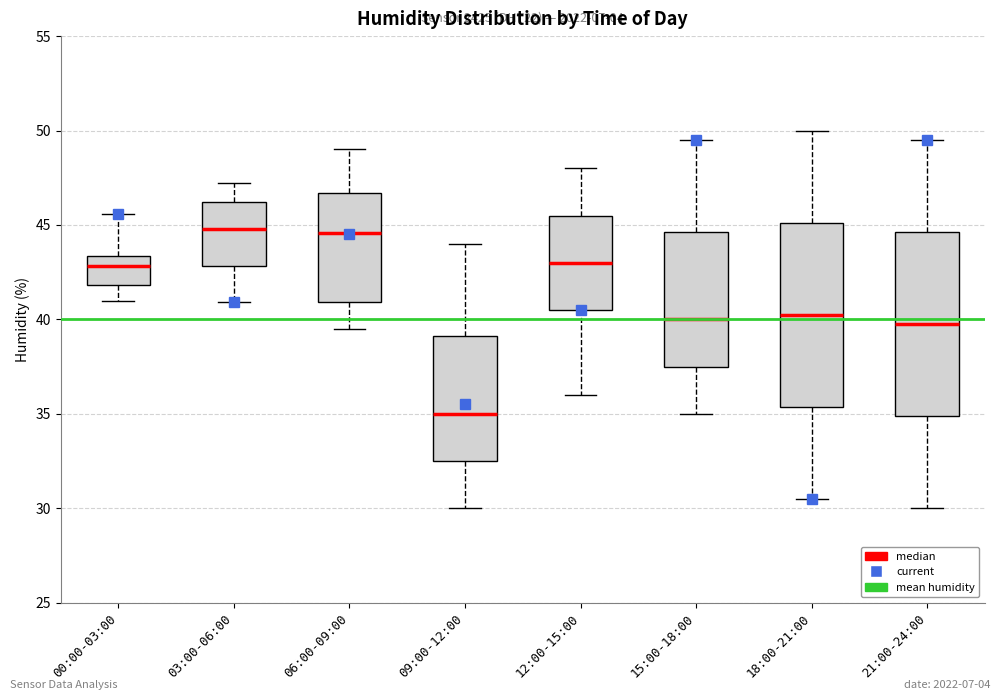

Where is the upper edge of the box for 12:00-15:00 on the y-axis? The values are not printed on the chart, so give them approximately, as read against the axis.

45.5